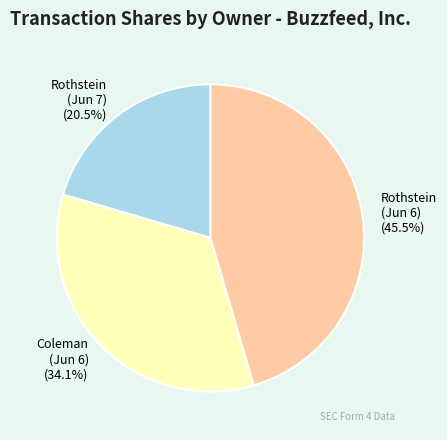

Rank the categories by value from highest to lowest.

Rothstein (Jun 6), Coleman (Jun 6), Rothstein (Jun 7)